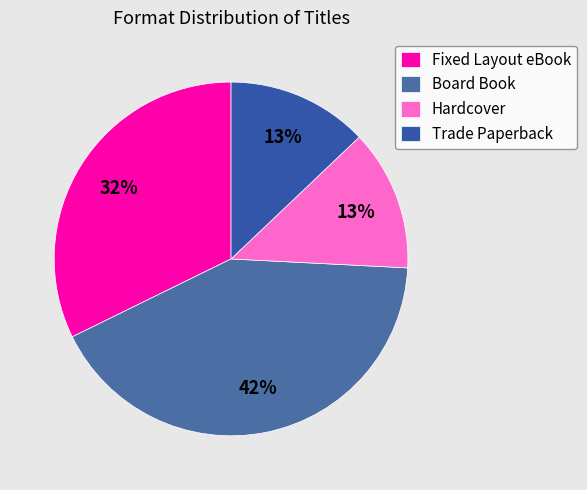

To the nearest percent, what is the average slice percentage?

25%